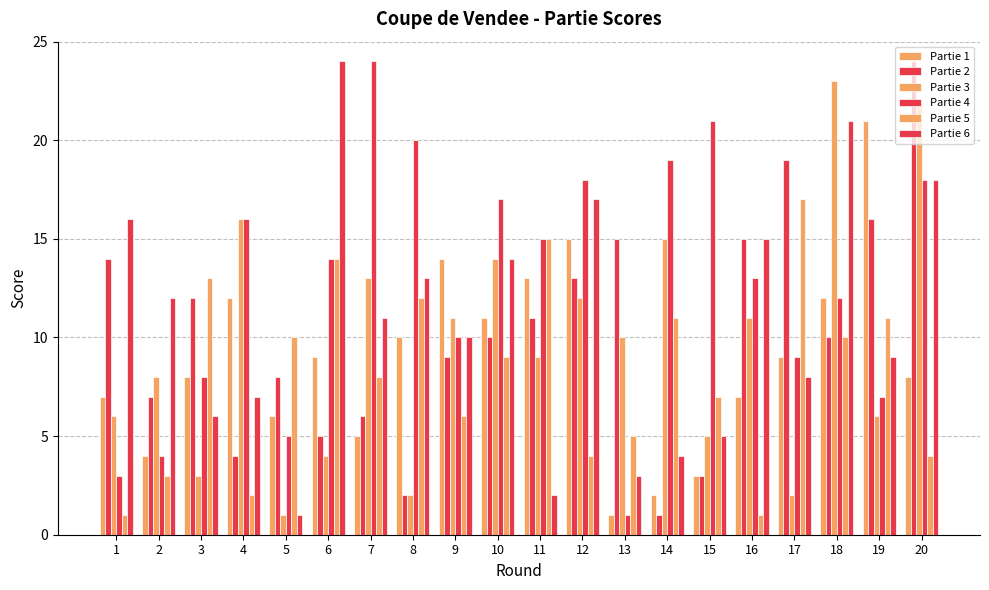

Where does the Partie 3 series first go above 10?

4